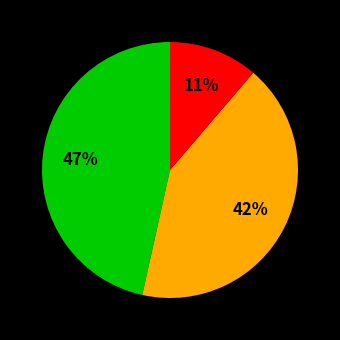

To the nearest percent, what is the average slice percentage?

33%